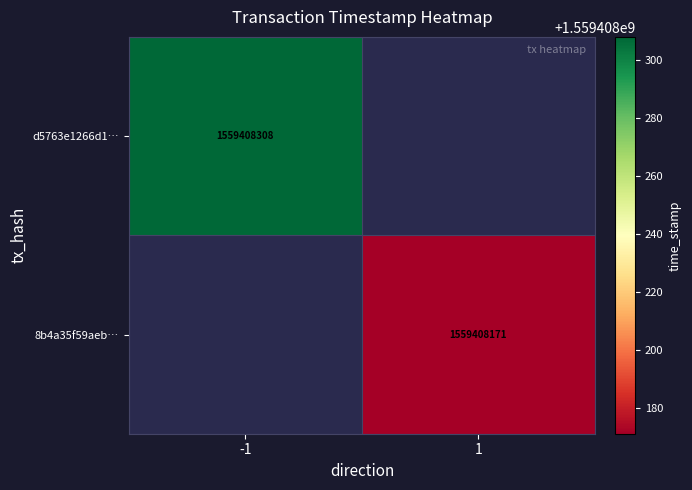

At which category does the chart reach its peak across all series?

-1